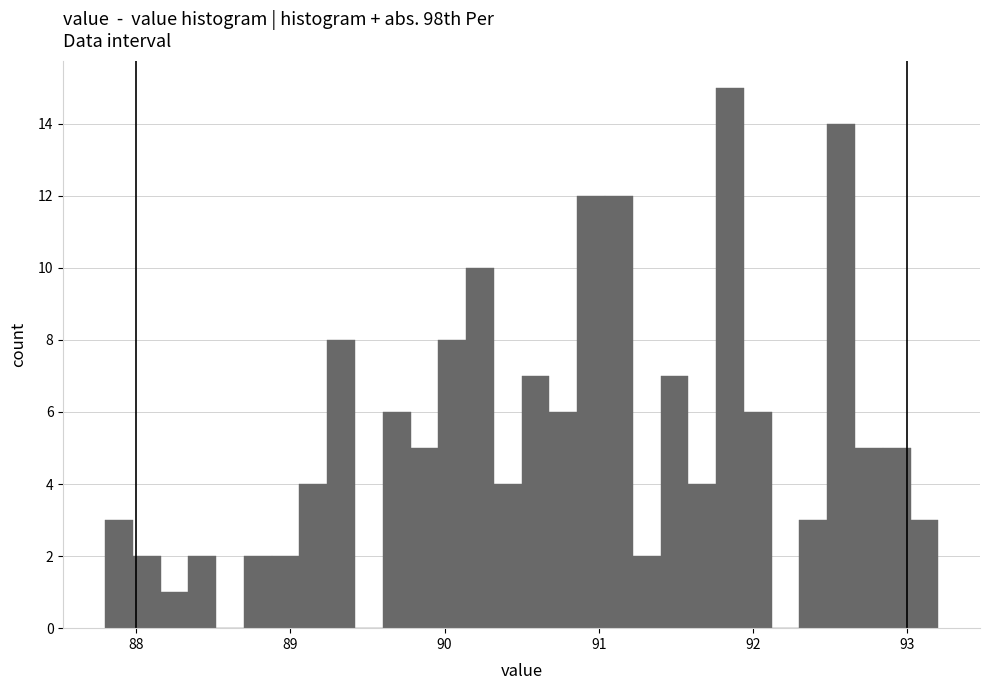

Around what value on the x-axis is the tallest bar? Give the approximate position of its centre, as read against the axis.

91.9